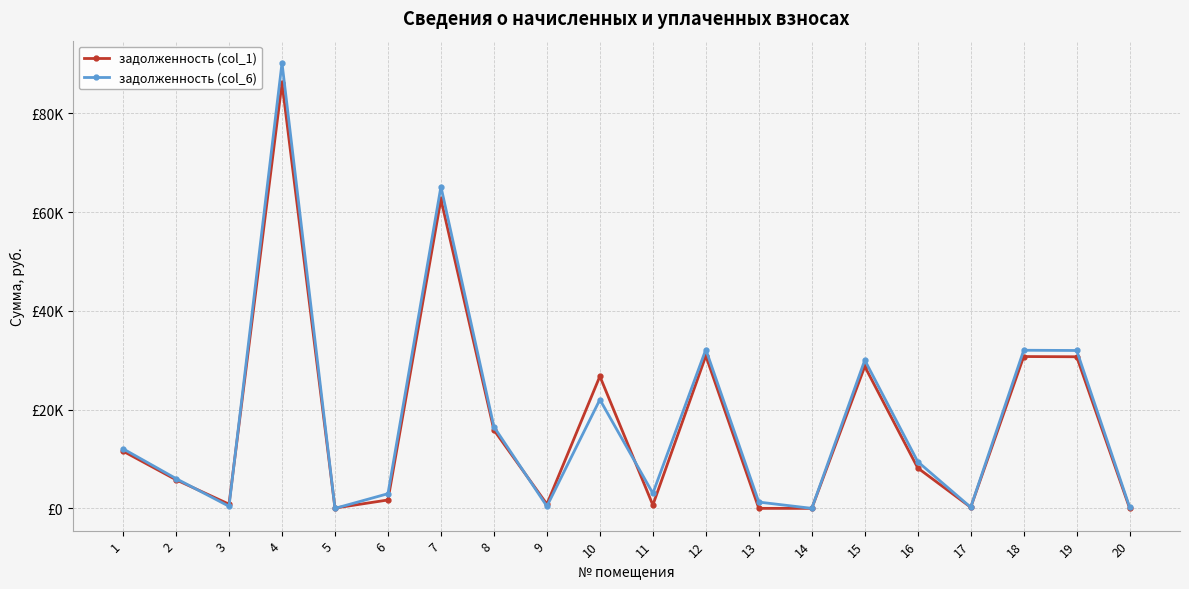

Does the chart display data point markers on the line(s)?

Yes